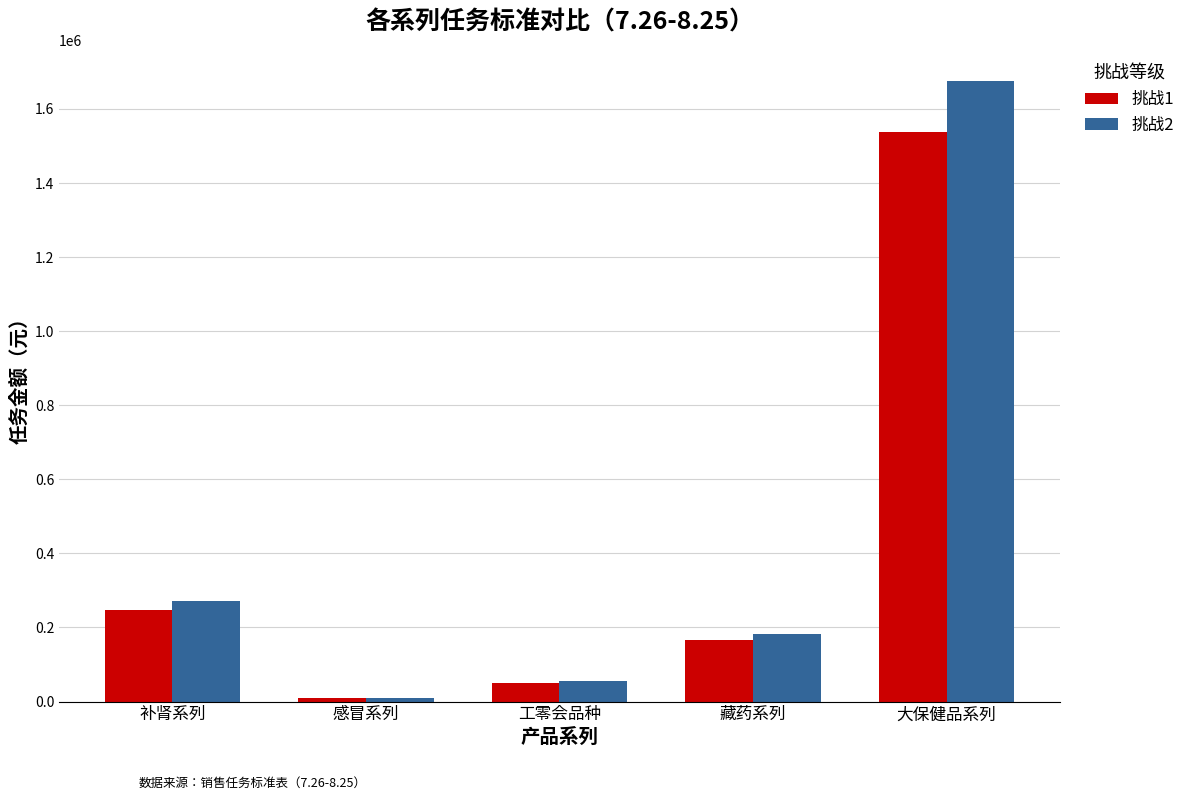

What is the label of the 1st bar from the right?

大保健品系列